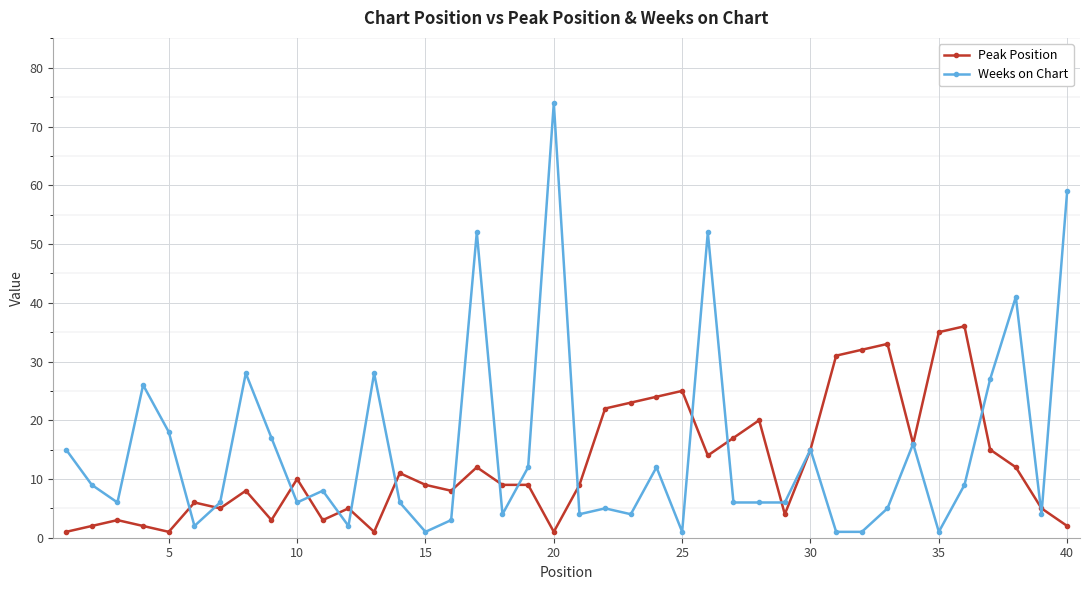

What is the maximum value shown in the chart?

74